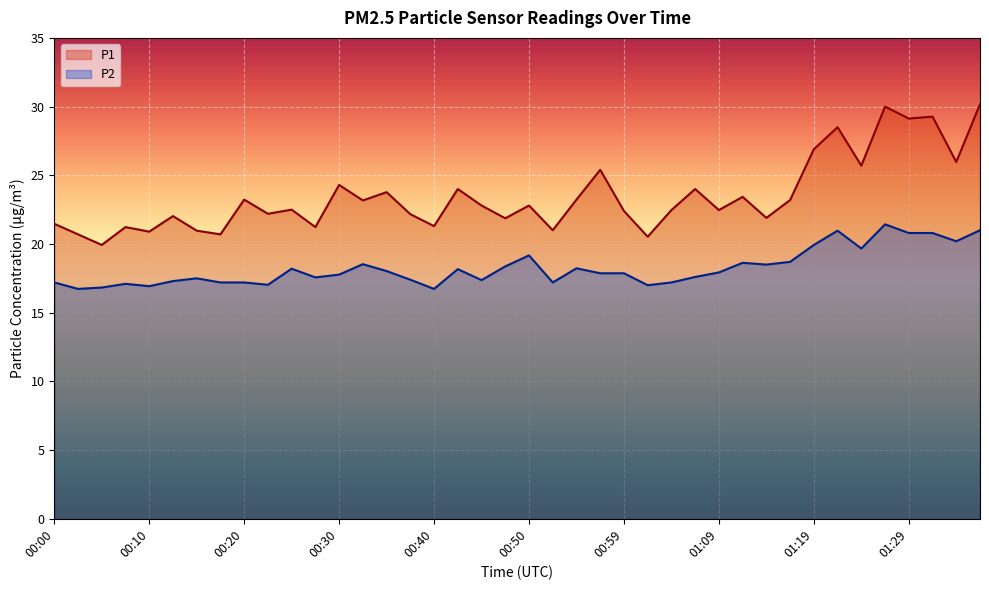

What is the total value across all series at 00:27?

38.8